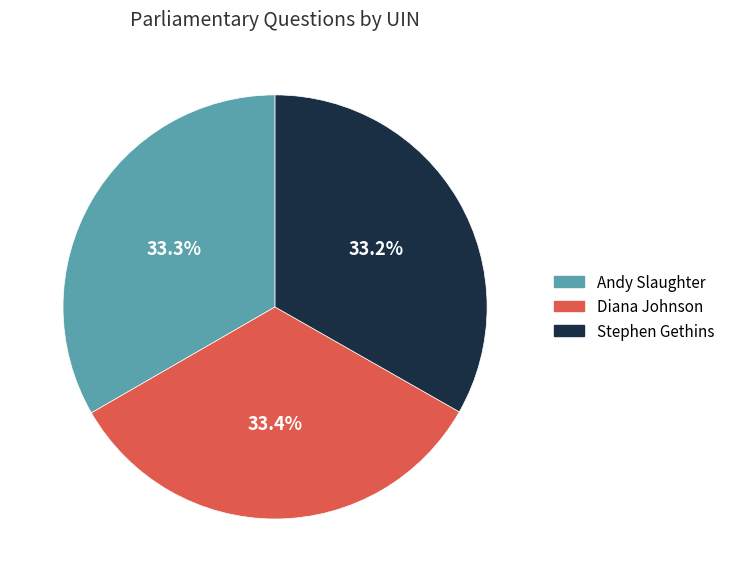

How many segments does this pie chart have?

3